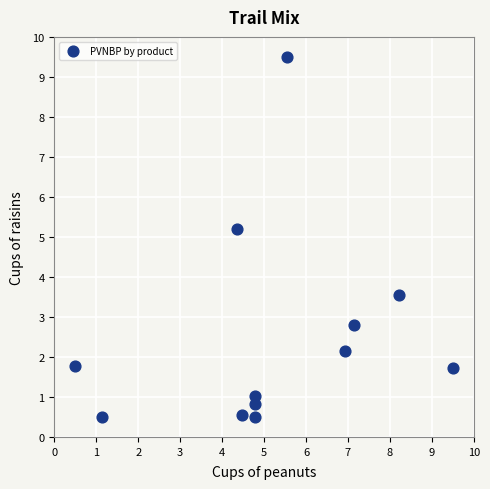

What Y value in the scatter plot is closest to 5?

5.2